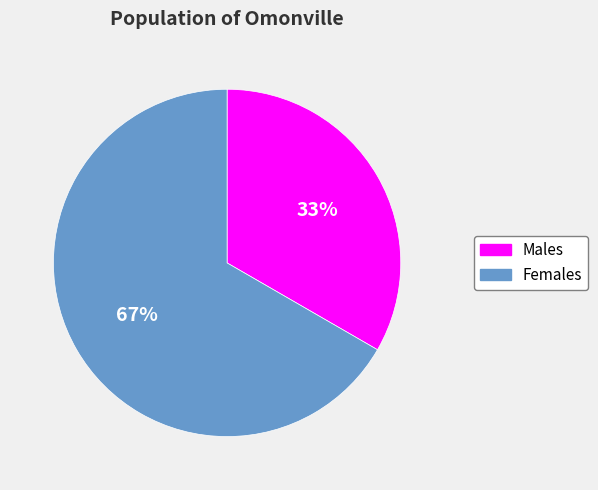

To the nearest percent, what is the average slice percentage?

50%